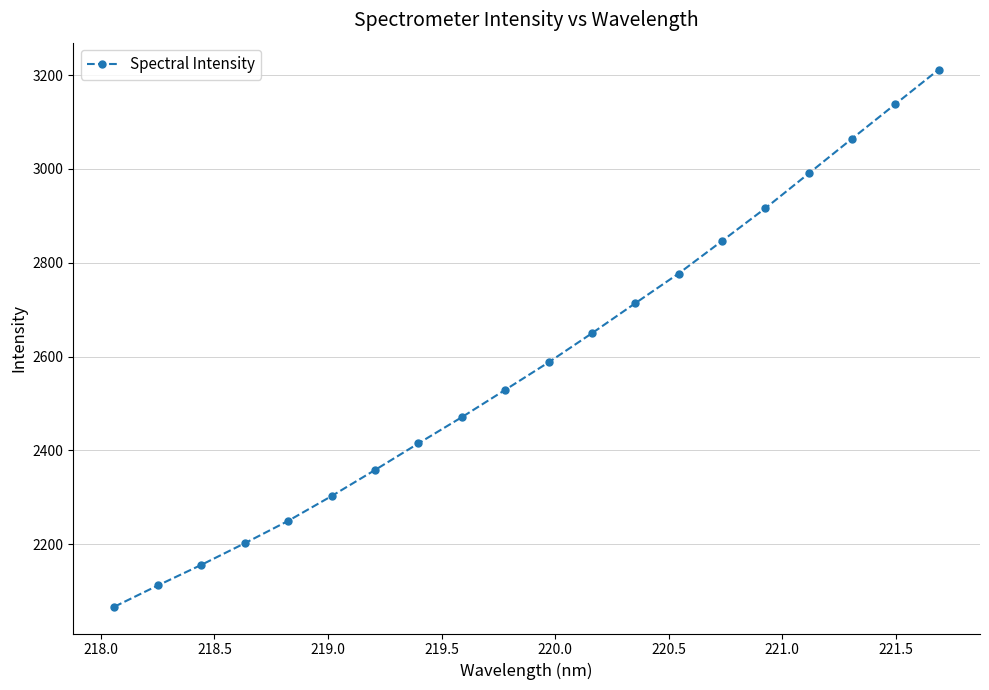

True or false: the data has more than 1 interior local peaks.

False